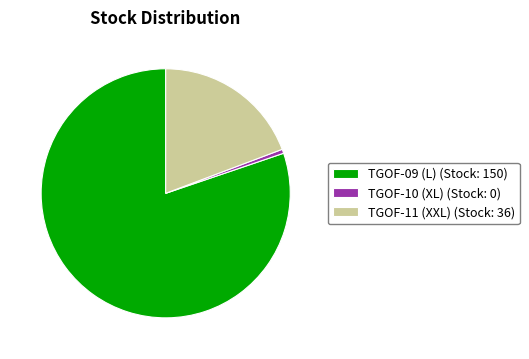

Approximately how many times larger is the value at TGOF-09 (L) compared to TGOF-11 (XXL)?

4.2